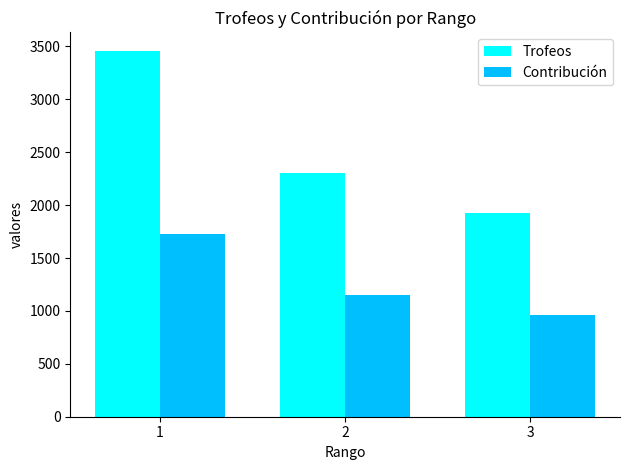

Rank the series by their average value, from highest to lowest.

Trofeos, Contribución